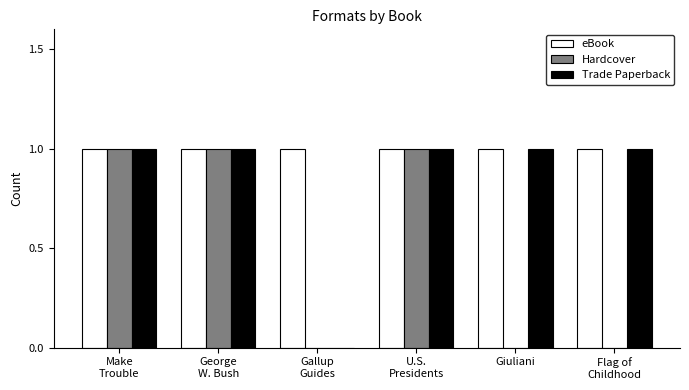

What are all the series names shown in the legend?

eBook, Hardcover, Trade Paperback